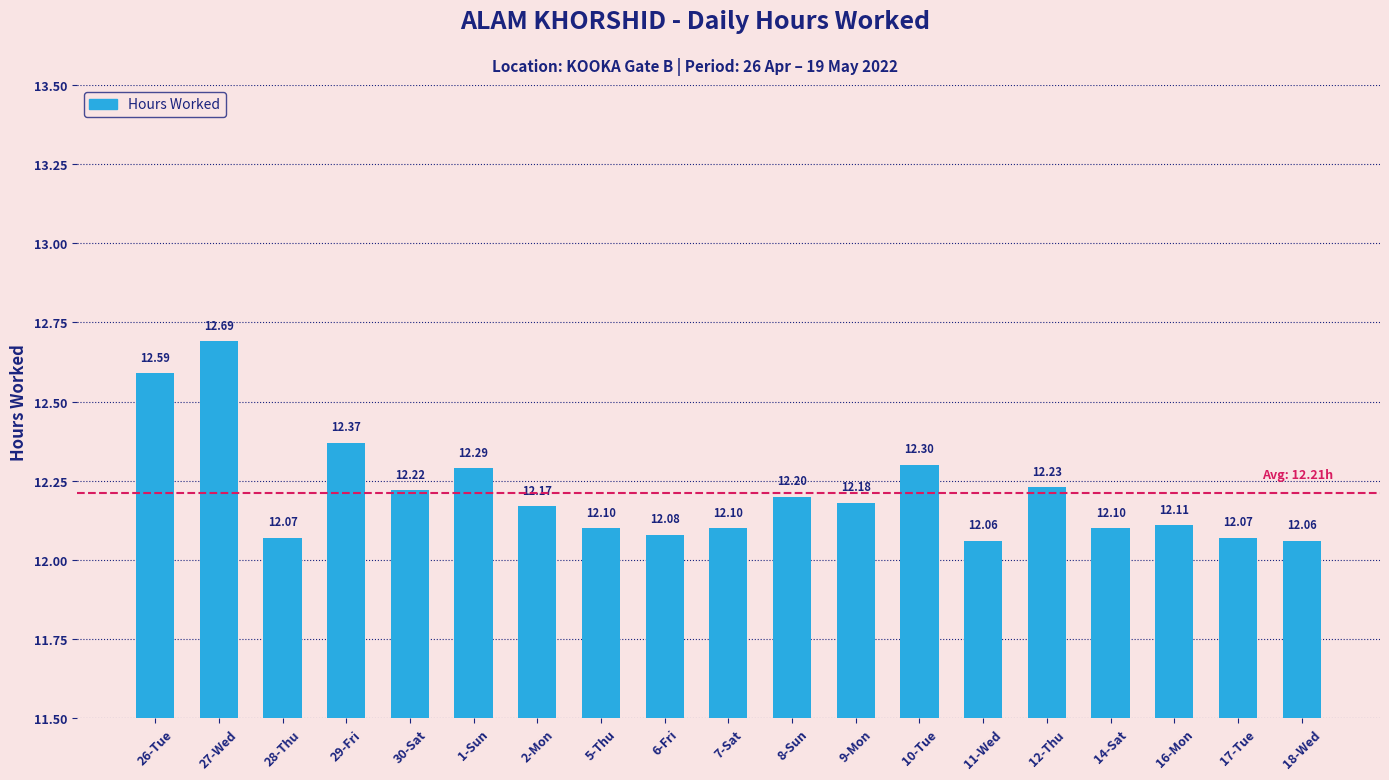

What is the value of the 11th bar from the left?

12.2